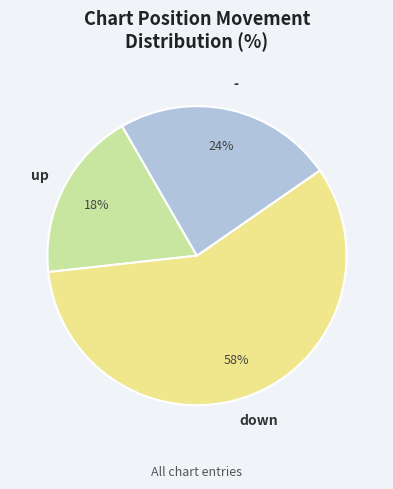

Is there a majority slice in this chart?

Yes